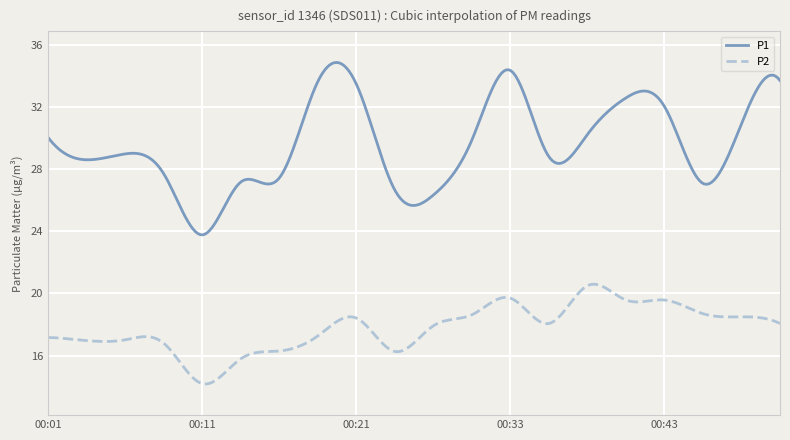

What are all the series names shown in the legend?

P1, P2